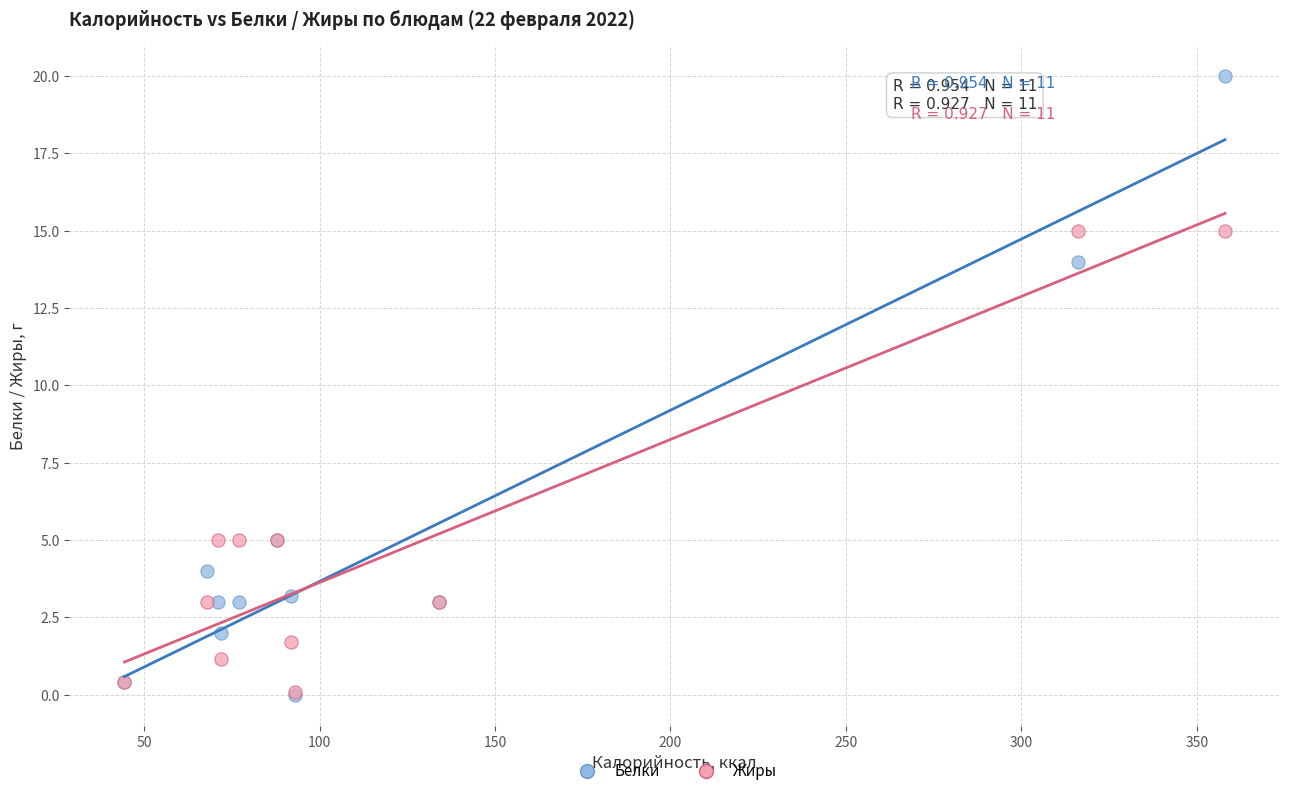

In the Белки series, what Y value is closest to 10?

14.0